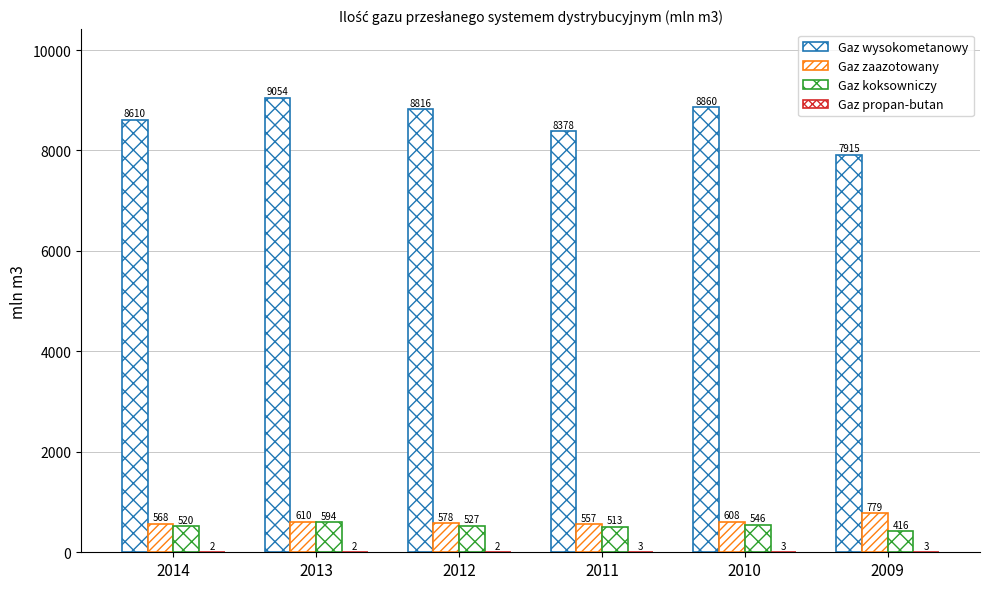

Rank the series by their maximum value, from lowest to highest.

Gaz propan-butan, Gaz koksowniczy, Gaz zaazotowany, Gaz wysokometanowy